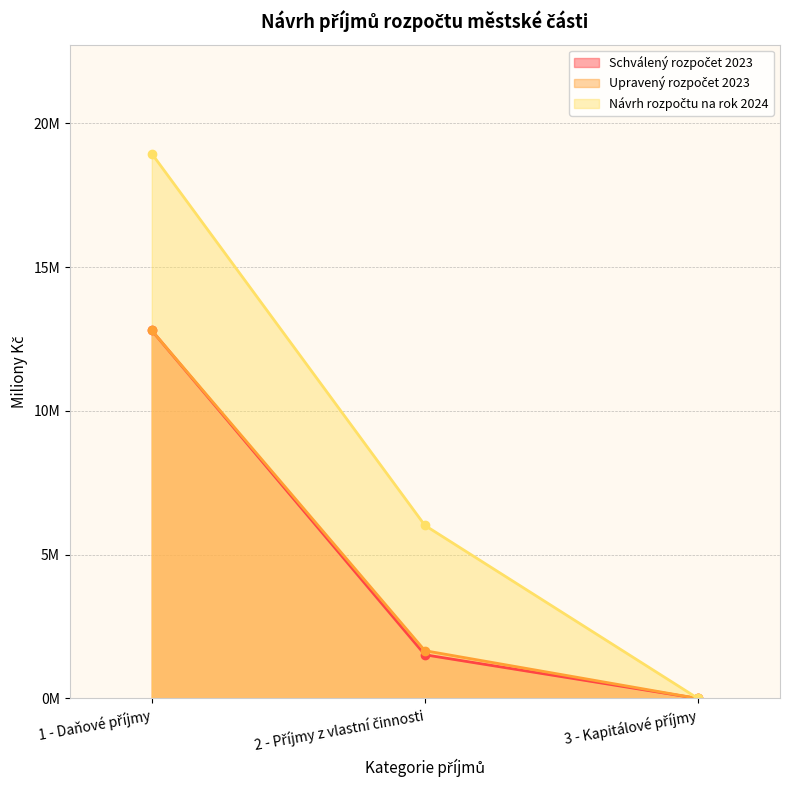

True or false: Schválený rozpočet 2023 has a value of 2.7 at 2 - Příjmy z vlastní činnosti.

False